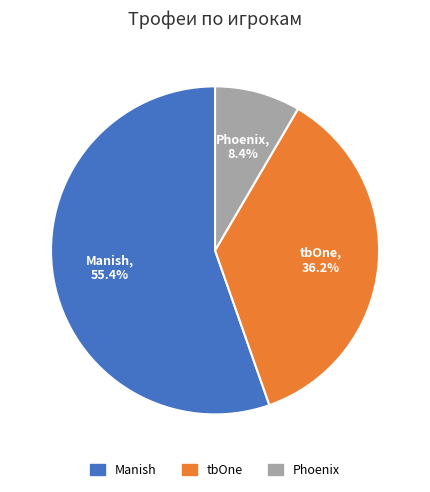

Which has a higher value, Manish (#898V2LVYL) or tbOne (#QLR9QYJJG)?

Manish (#898V2LVYL)